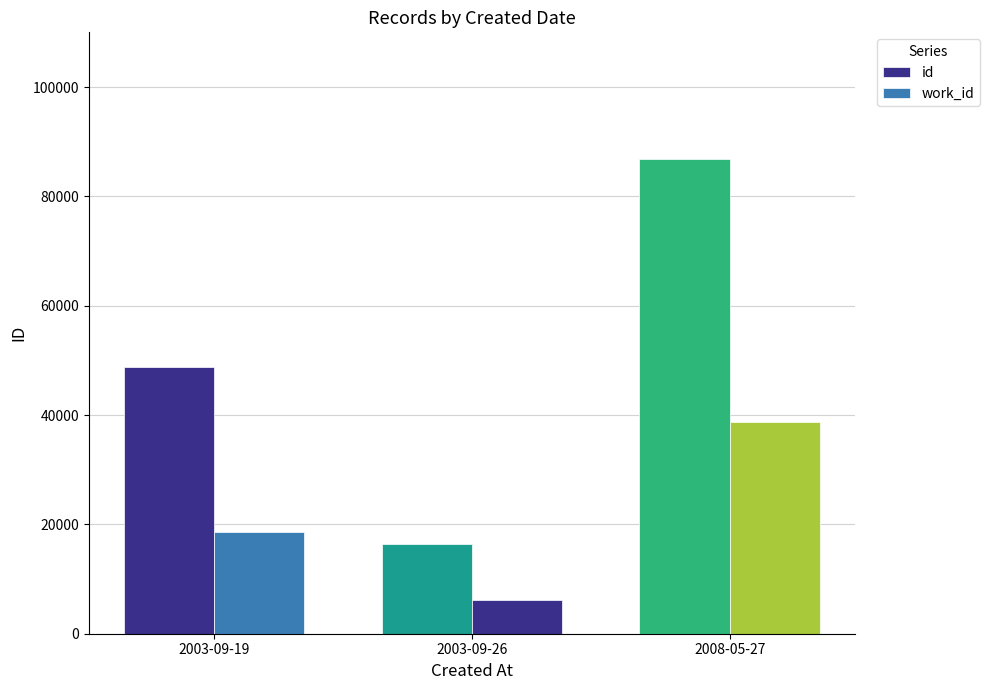

What is the spread (max minus min) of values at 2003-09-26?

10178